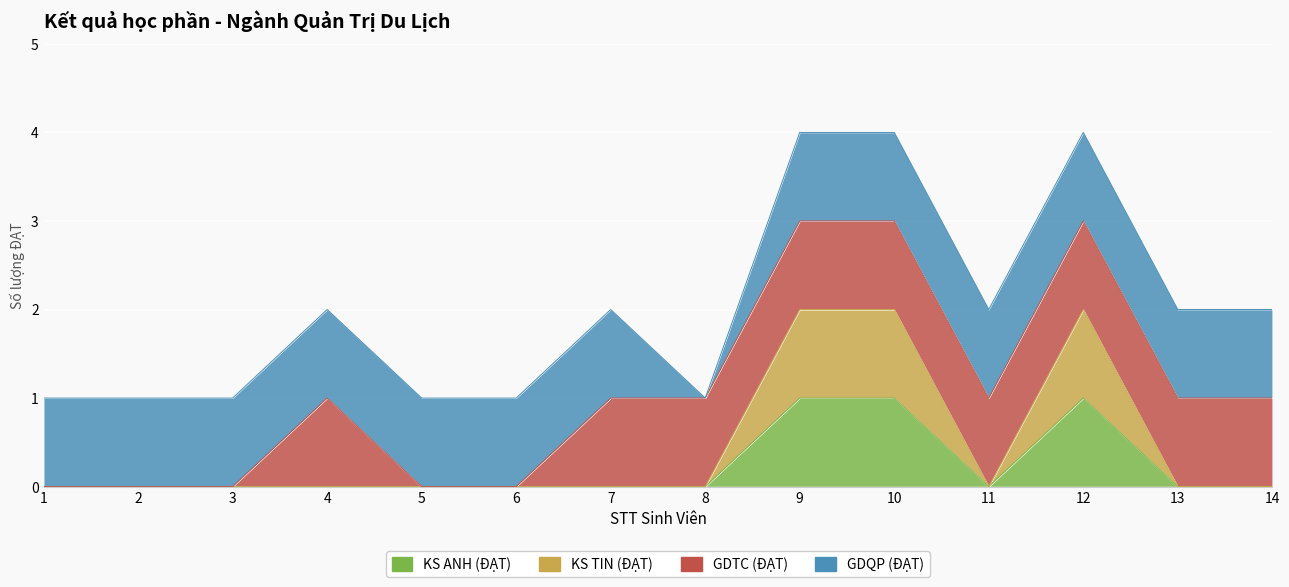

Which series has the widest spread of values?

KS TIN (ĐẠT)